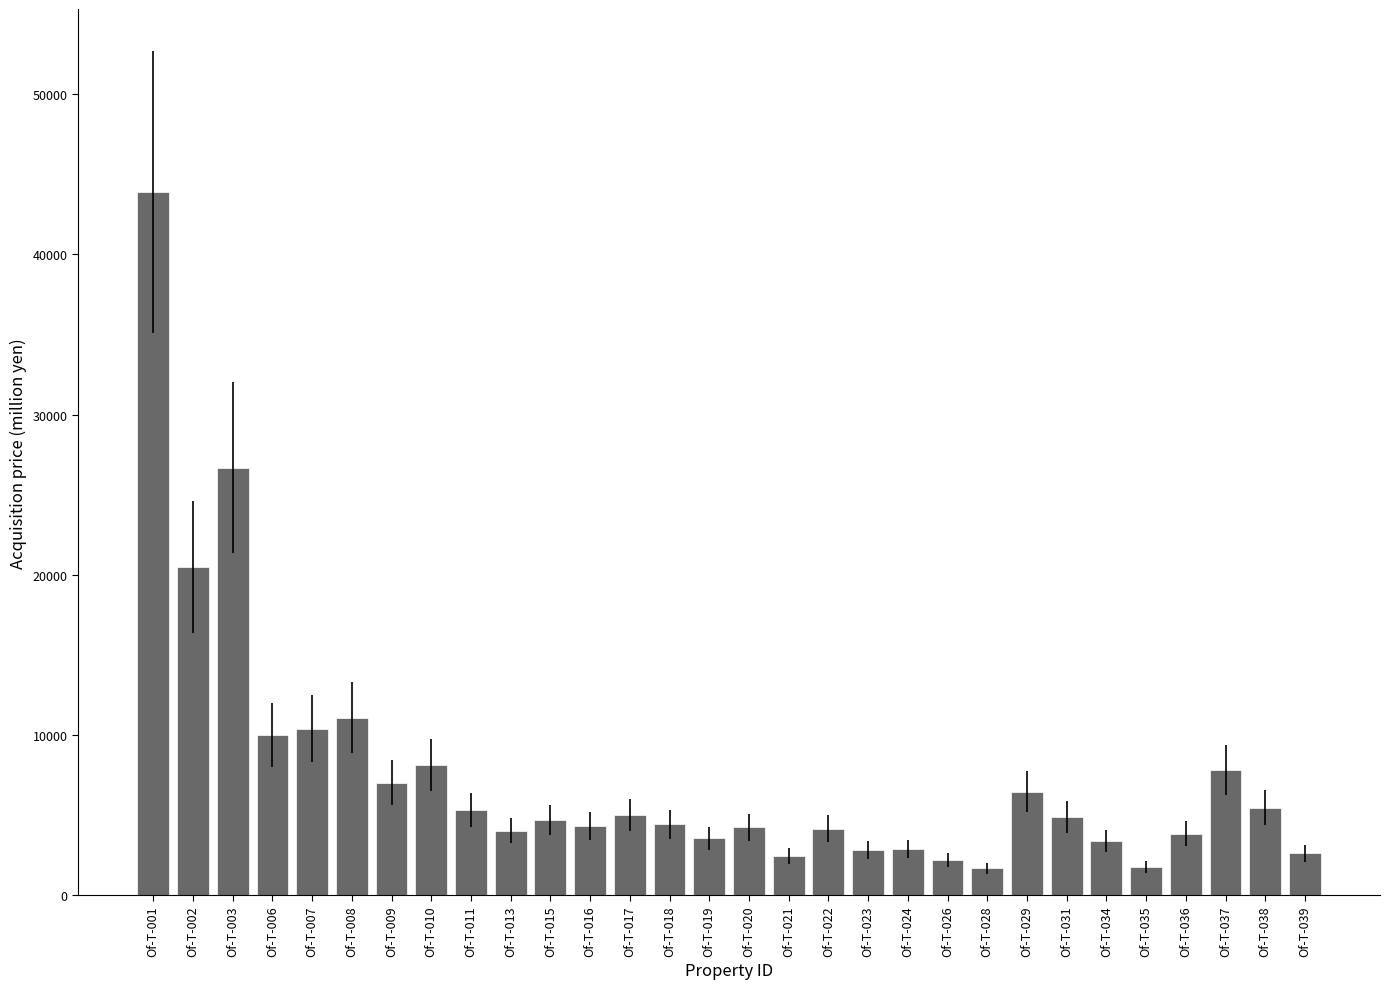

What is the minimum value shown in the chart?

1690